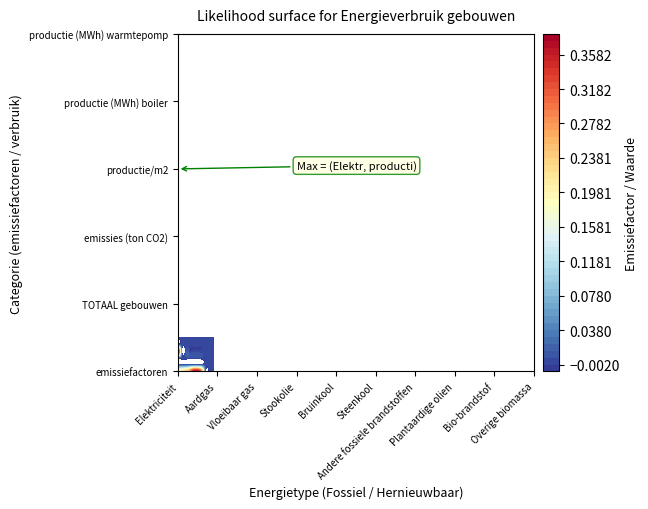

Count the Steenkool values in the range 0 to 1.

6